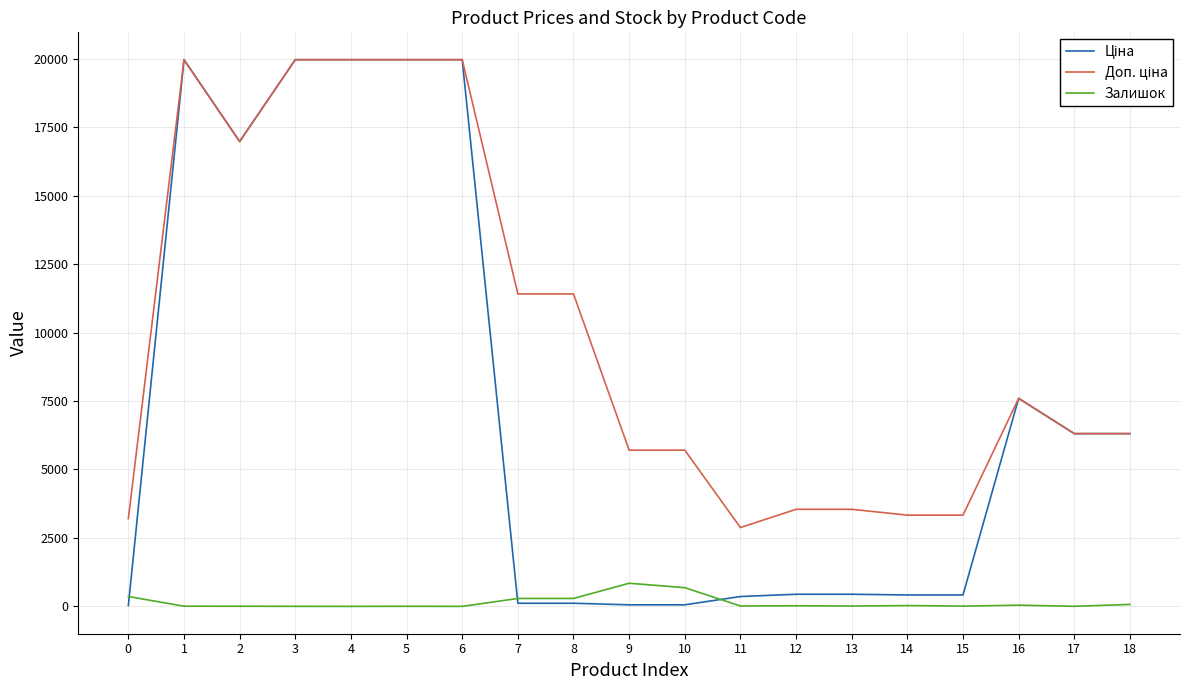

What is the maximum value shown in the chart?

19964.2